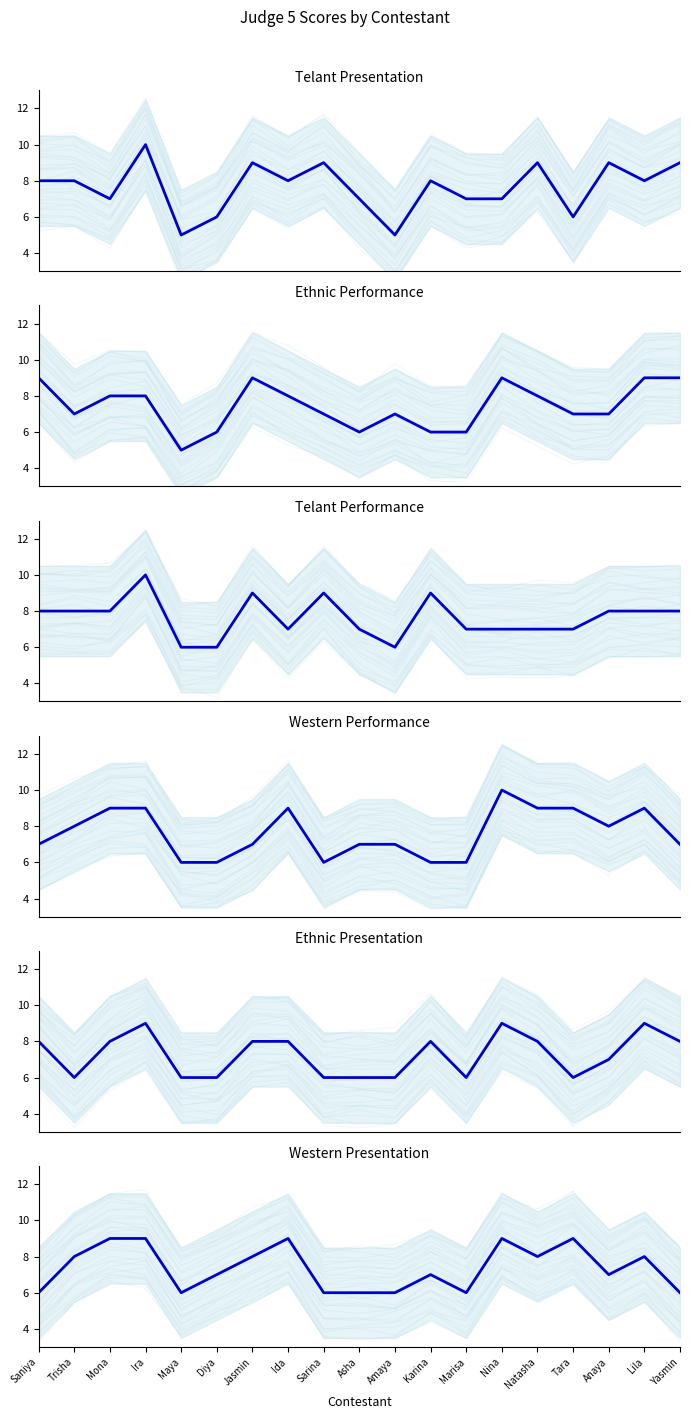

What is the total value across all series at Saniya?

46